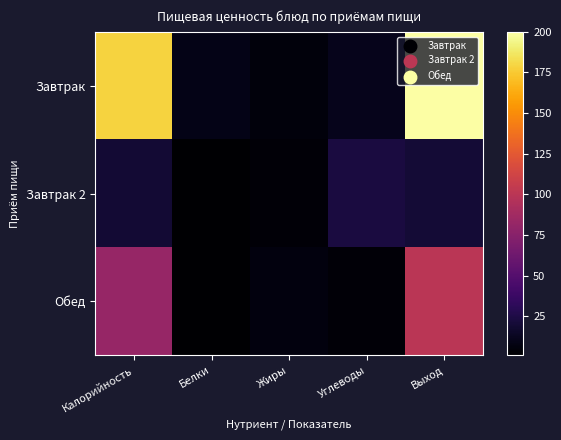

Rank the series by their maximum value, from lowest to highest.

Завтрак 2, Обед, Завтрак